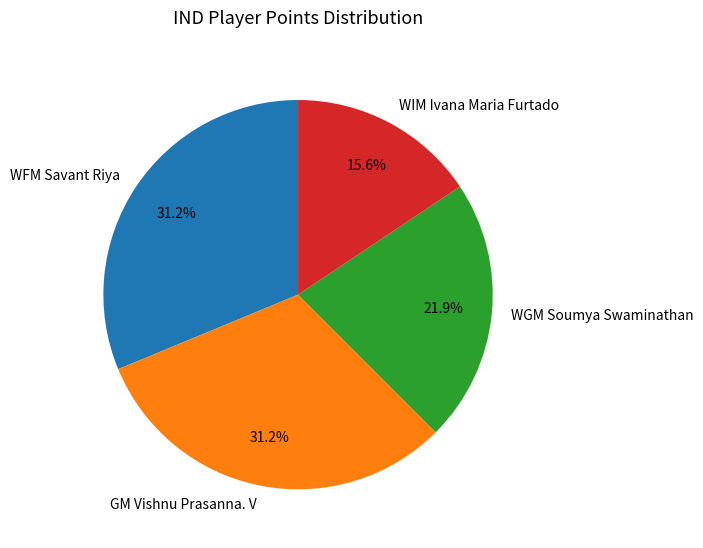

The WGM Soumya Swaminathan slice represents 22% of the pie. True or false?

True